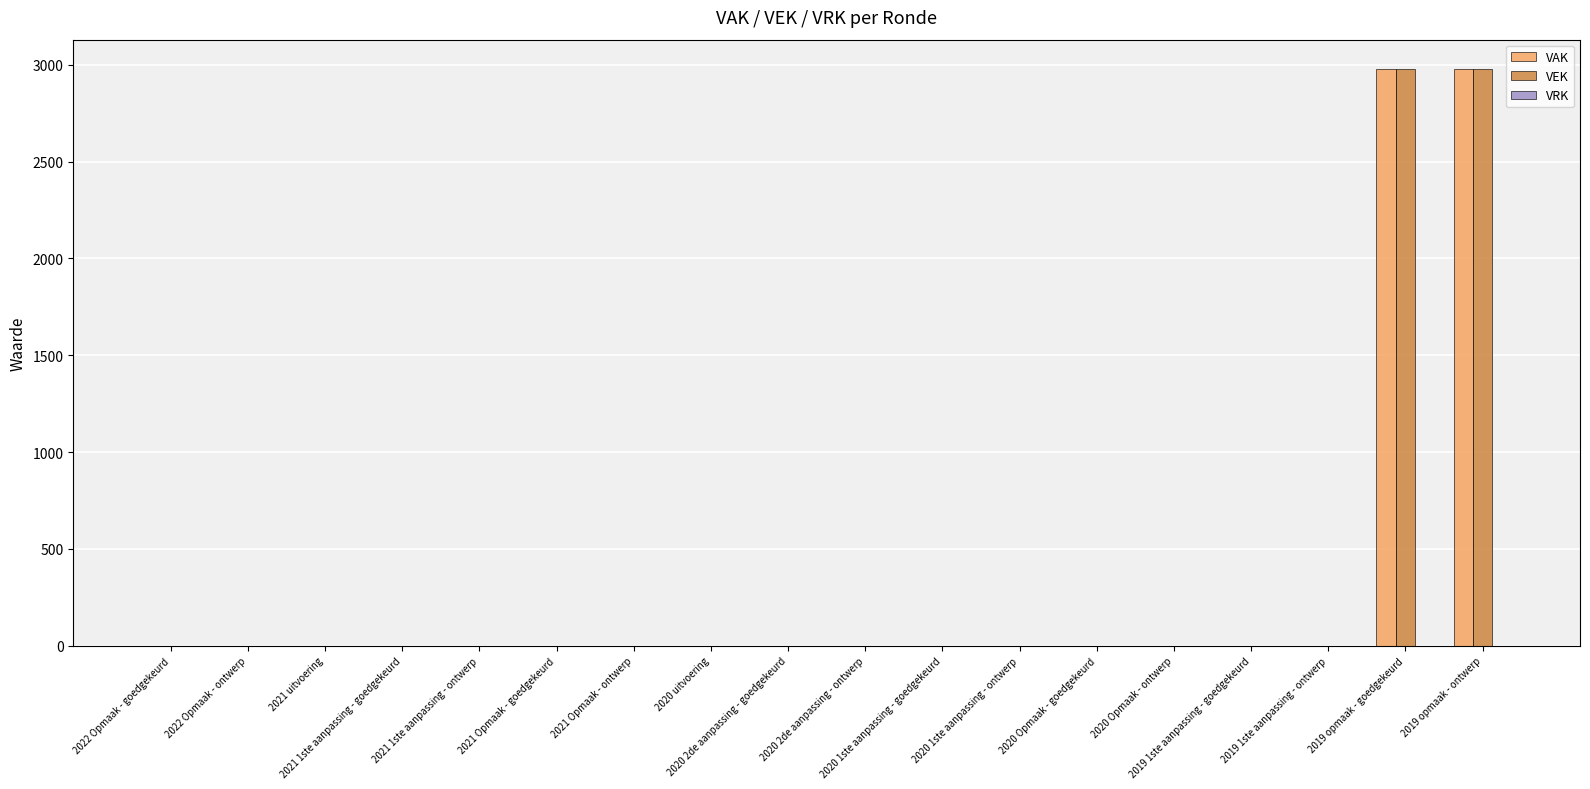

What is the sum of all VEK values?

5962